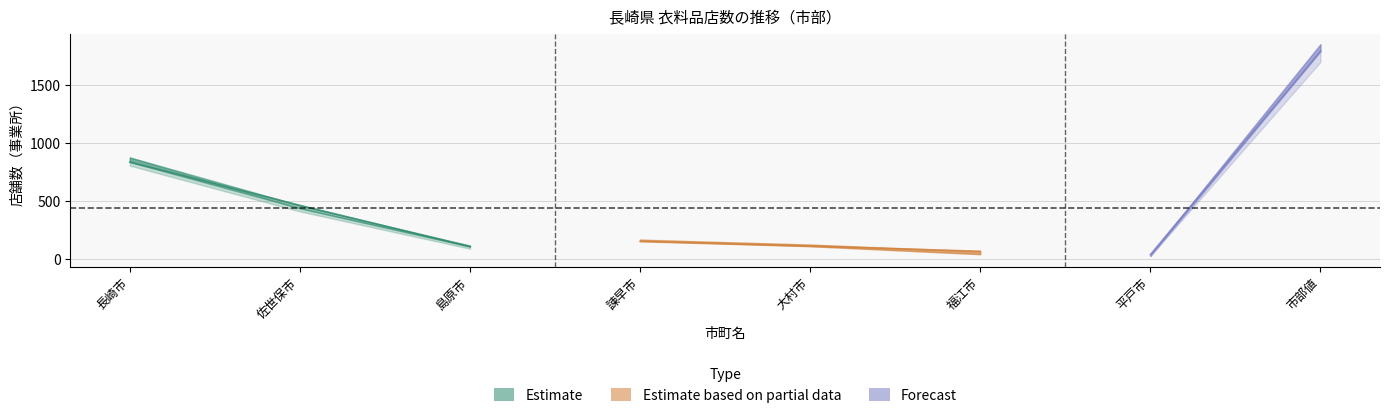

How many data points in 城市_14.6.1 are less than 168?

4